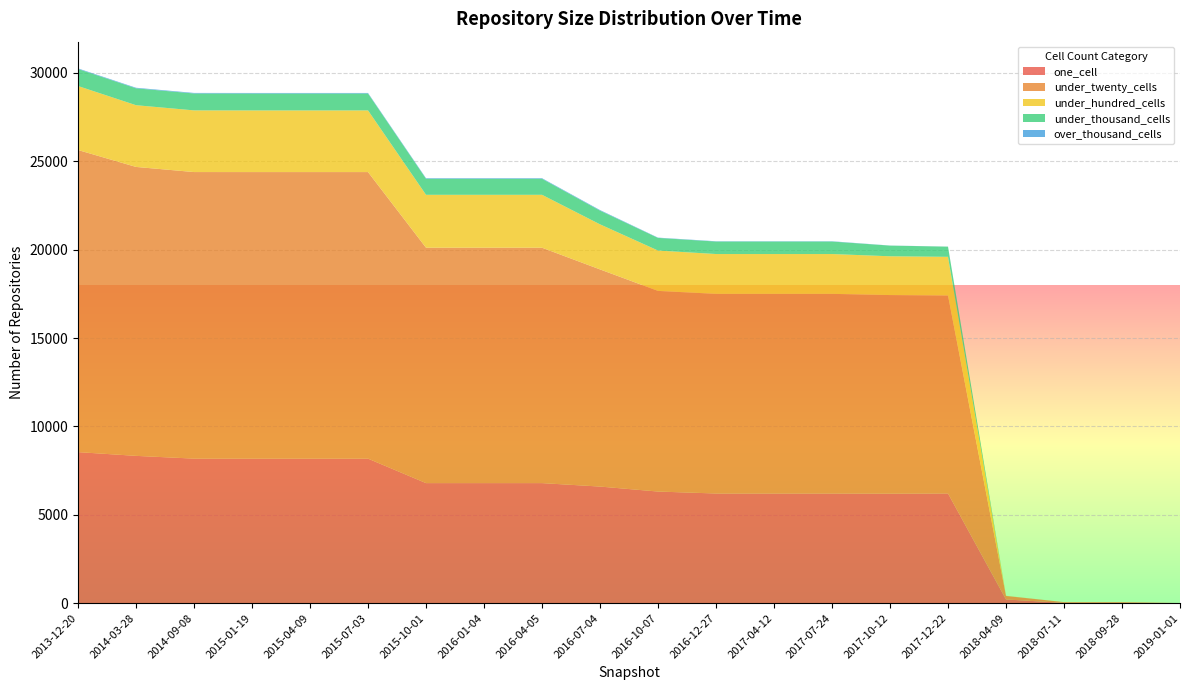

Reading left to right, transcribe all the data shown in this chart.

one_cell: 8546	8334	8178	8177	8177	8177	6792	6792	6792	6597	6315	6205	6205	6205	6197	6207	210	17	17	5
under_twenty_cells: 17091	16346	16212	16212	16212	16212	13318	13318	13318	12285	11351	11294	11294	11294	11234	11199	198	42	42	1
under_hundred_cells: 3620	3492	3489	3488	3488	3488	2993	2993	2993	2550	2284	2253	2253	2253	2194	2188	7	0	0	0
under_thousand_cells: 966	957	957	957	957	957	908	908	908	777	715	707	707	707	604	576	2	0	0	0
over_thousand_cells: 31	31	31	31	31	31	31	31	31	31	16	16	16	16	5	3	0	0	0	0